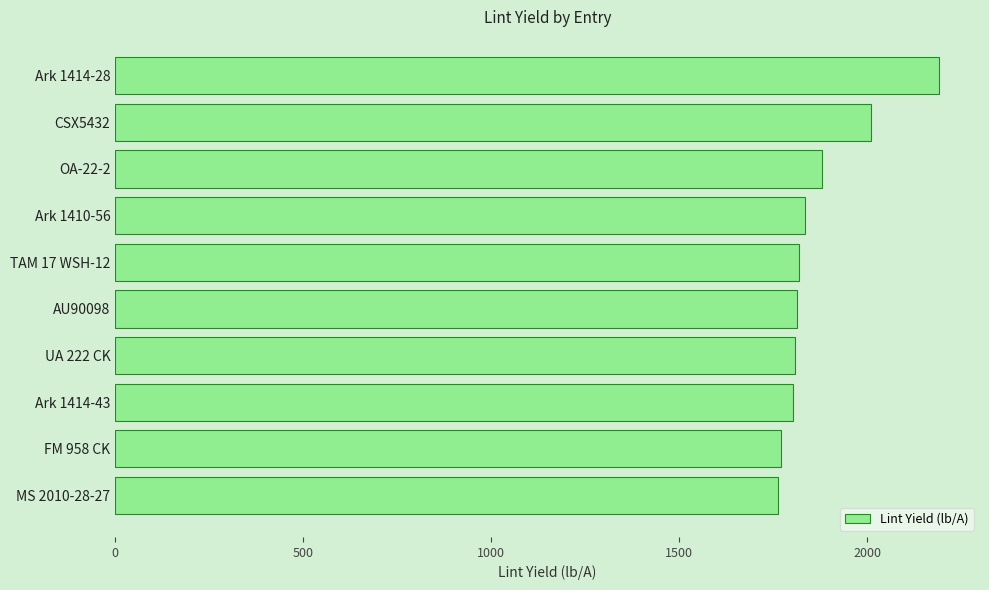

Where is the data nearest to the value 1976?

CSX5432